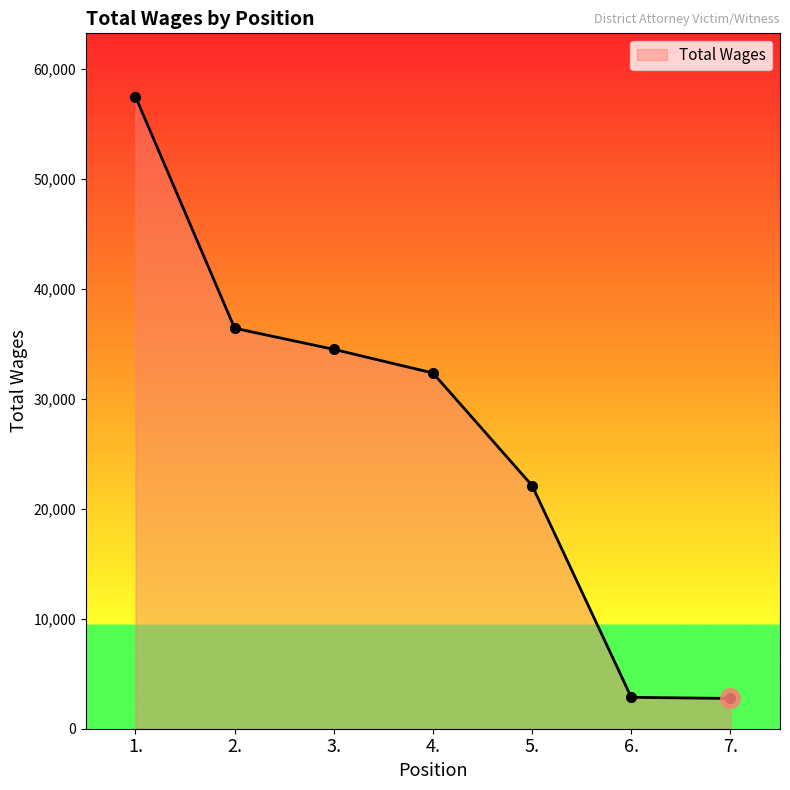

At which label does the data first exceed 32337?

1.